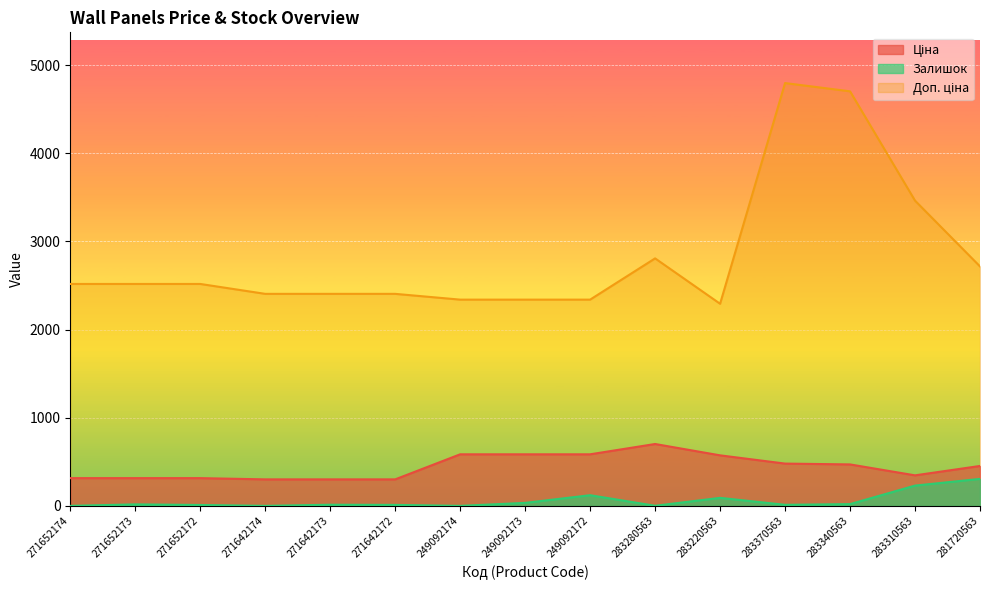

What value does the Ціна series have at 271652173?

314.7